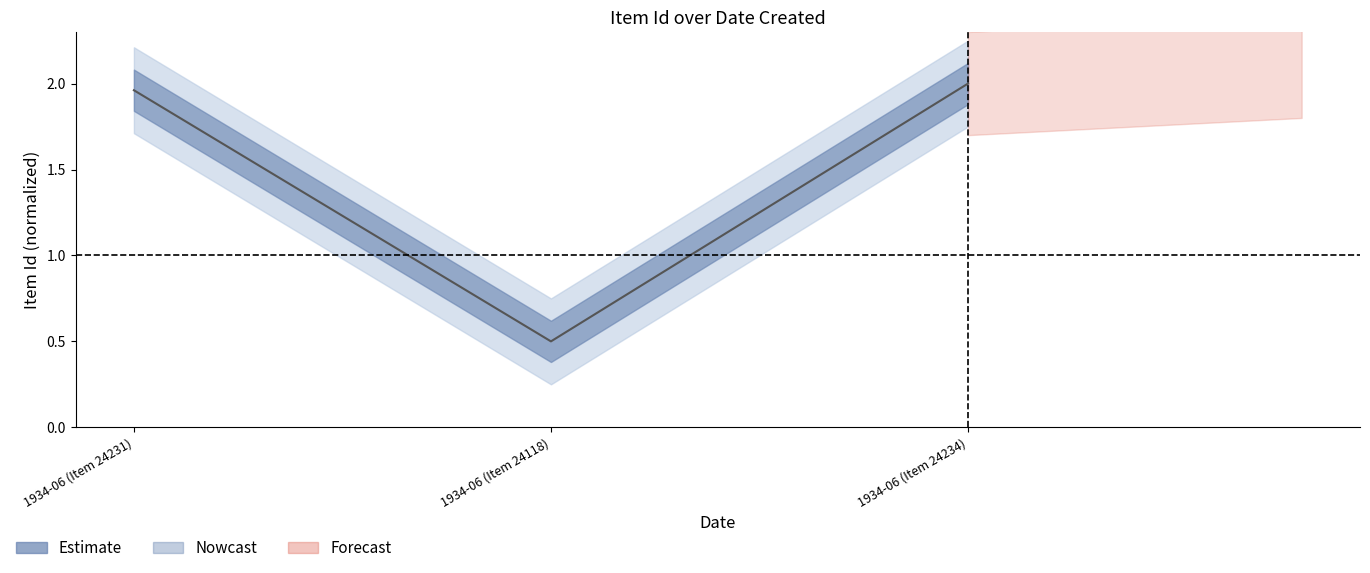

What is the sum of all values?

4.5